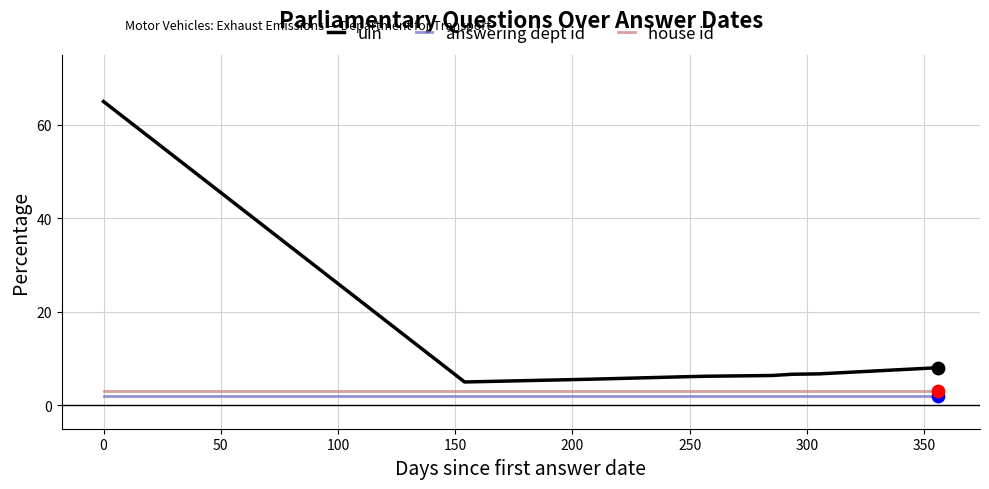

Which series has the largest total across all categories?

uin